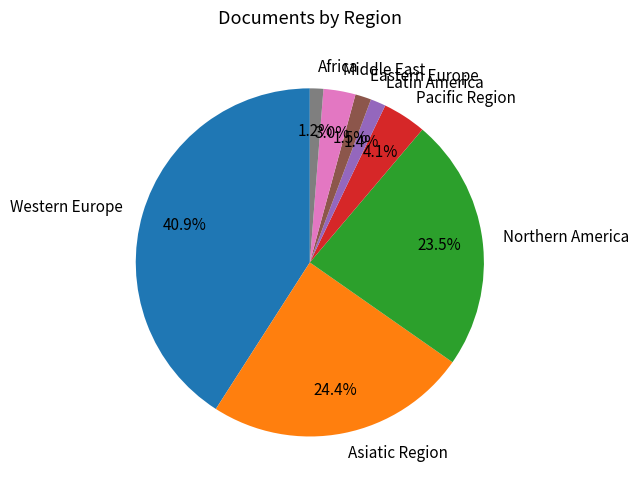

Count the number of slices in the pie.

8